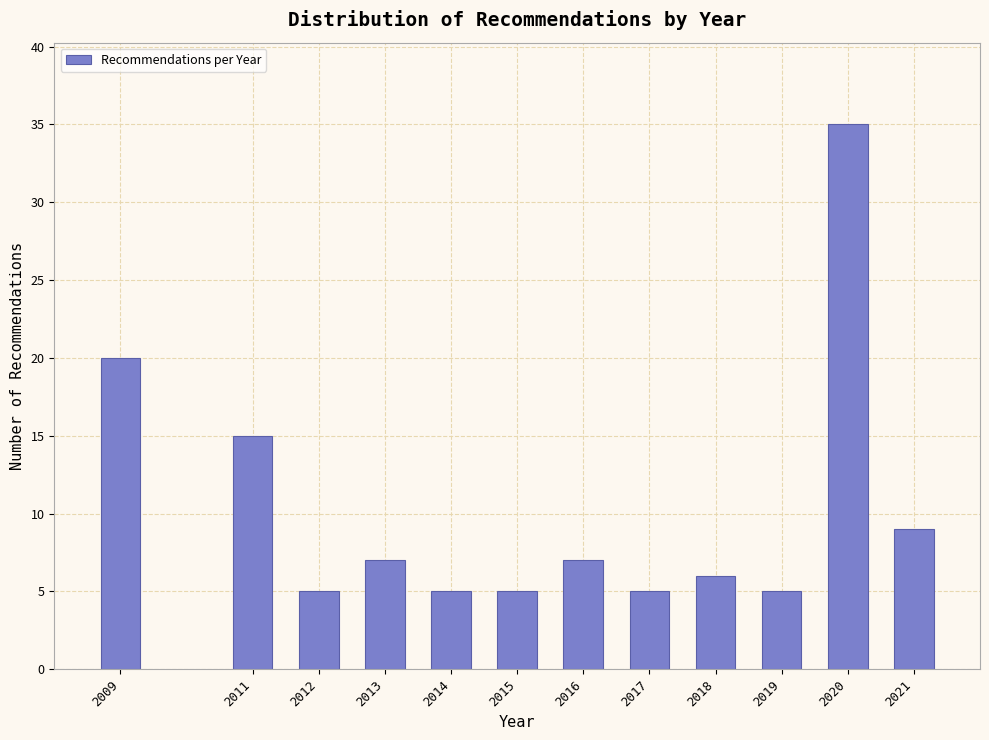

Reading left to right, transcribe all the data shown in this chart.

20	15	5	7	5	5	7	5	6	5	35	9